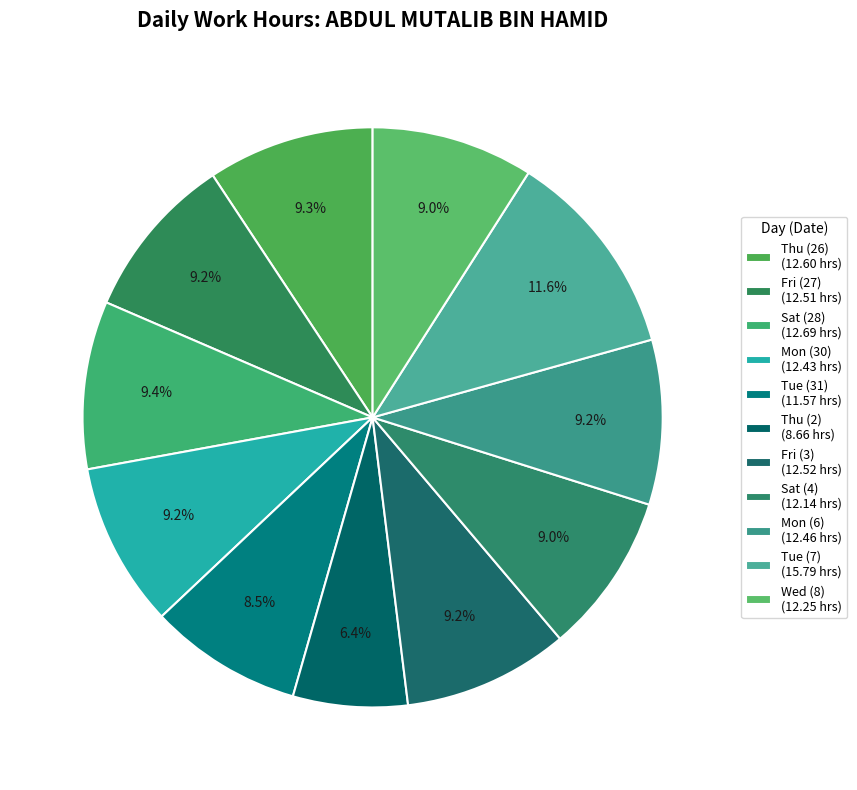

How many segments does this pie chart have?

11